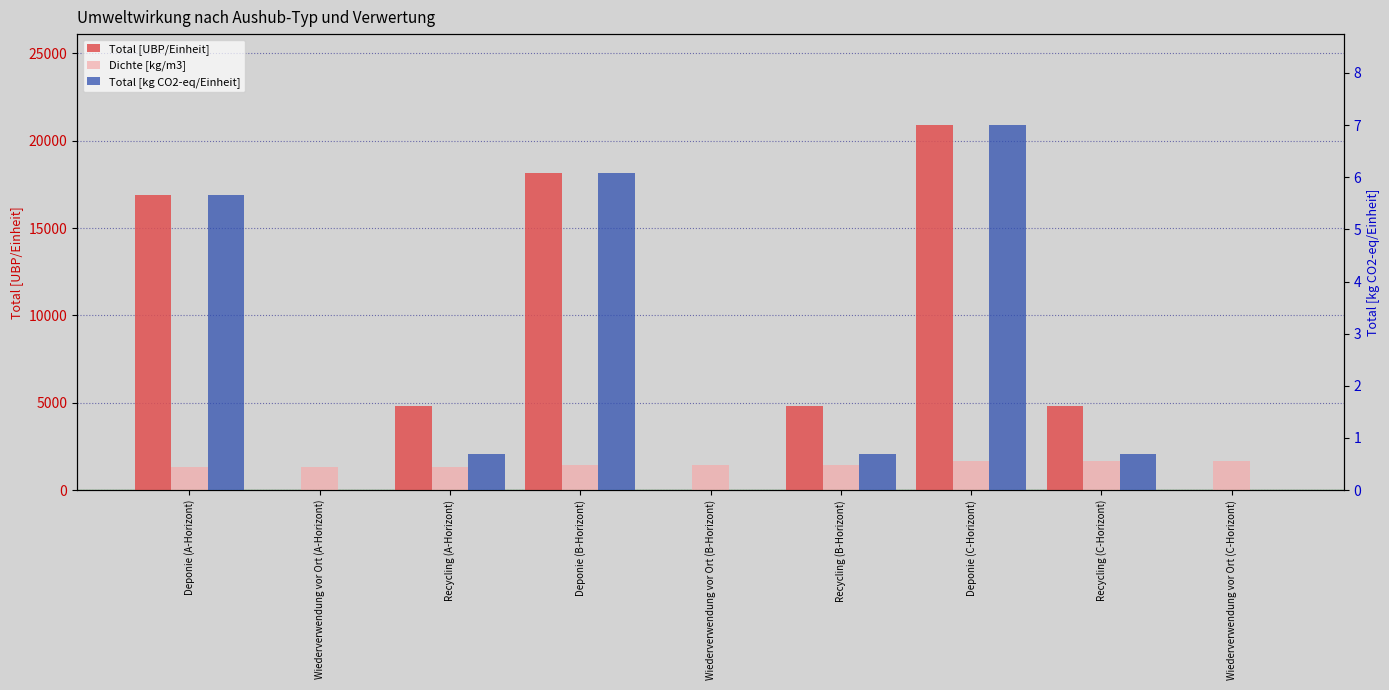

Reading right to left, extract all data points from this chart.

Total [UBP/Einheit]: Wiederverwendung vor Ort (C-Horizont)=0.0	Recycling (C-Horizont)=4809.6	Deponie (C-Horizont)=20884.0	Recycling (B-Horizont)=4809.6	Wiederverwendung vor Ort (B-Horizont)=0.0	Deponie (B-Horizont)=18133.0	Recycling (A-Horizont)=4809.6	Wiederverwendung vor Ort (A-Horizont)=0.0	Deponie (A-Horizont)=16882.0
Dichte [kg/m3]: Wiederverwendung vor Ort (C-Horizont)=1670.0	Recycling (C-Horizont)=1670.0	Deponie (C-Horizont)=1670.0	Recycling (B-Horizont)=1450.0	Wiederverwendung vor Ort (B-Horizont)=1450.0	Deponie (B-Horizont)=1450.0	Recycling (A-Horizont)=1350.0	Wiederverwendung vor Ort (A-Horizont)=1350.0	Deponie (A-Horizont)=1350.0
Total [kg CO2-eq/Einheit]: Wiederverwendung vor Ort (C-Horizont)=0.0	Recycling (C-Horizont)=0.7	Deponie (C-Horizont)=7.0	Recycling (B-Horizont)=0.7	Wiederverwendung vor Ort (B-Horizont)=0.0	Deponie (B-Horizont)=6.1	Recycling (A-Horizont)=0.7	Wiederverwendung vor Ort (A-Horizont)=0.0	Deponie (A-Horizont)=5.7